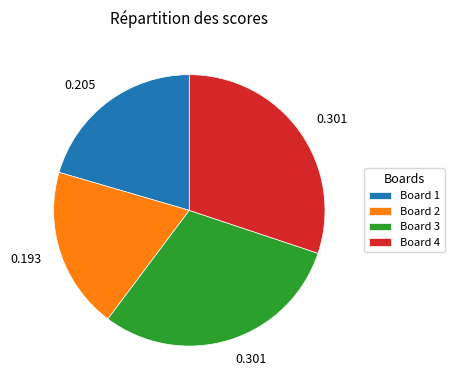

Combined, do Board 1 and Board 4 account for over 50%?

Yes